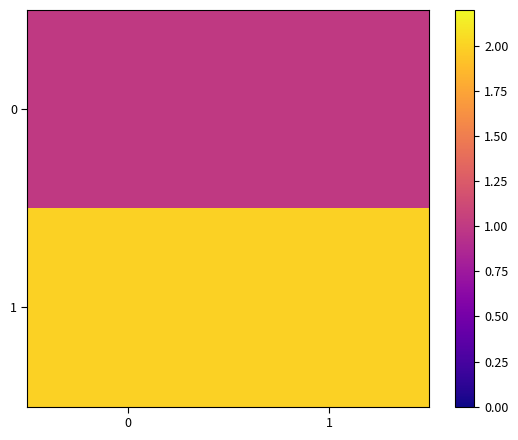

Reading right to left, what are all the values shown in this chart?

0: 1=1	0=1
1: 1=2	0=2